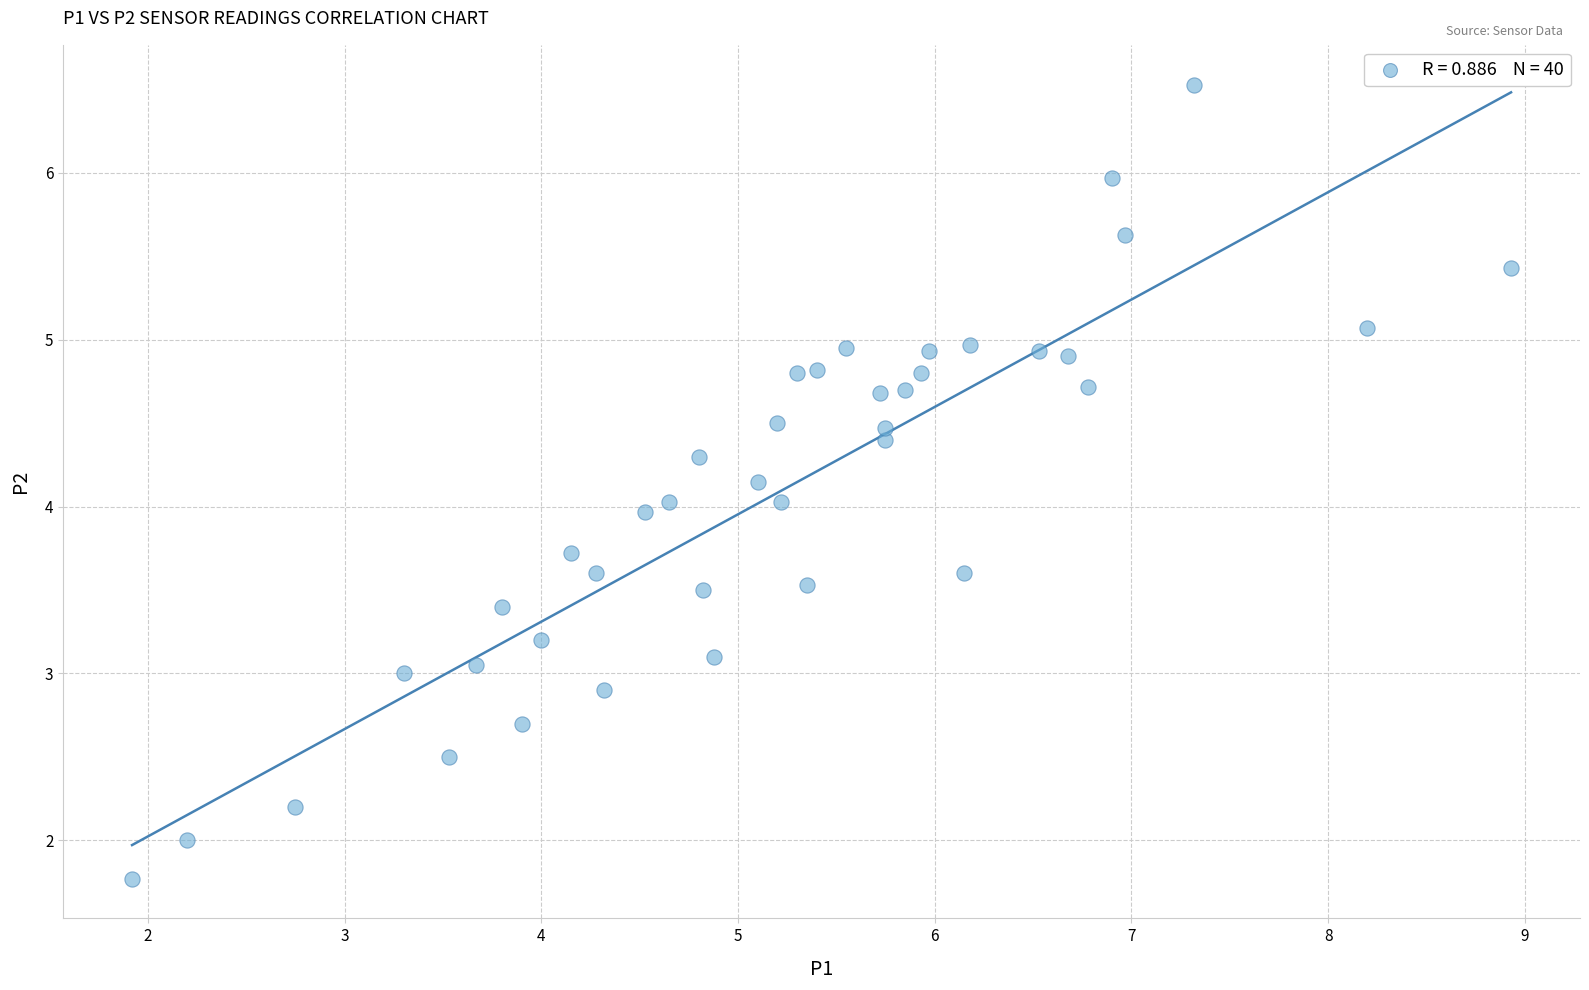

What is the range of X values (max minus min)?

7.0